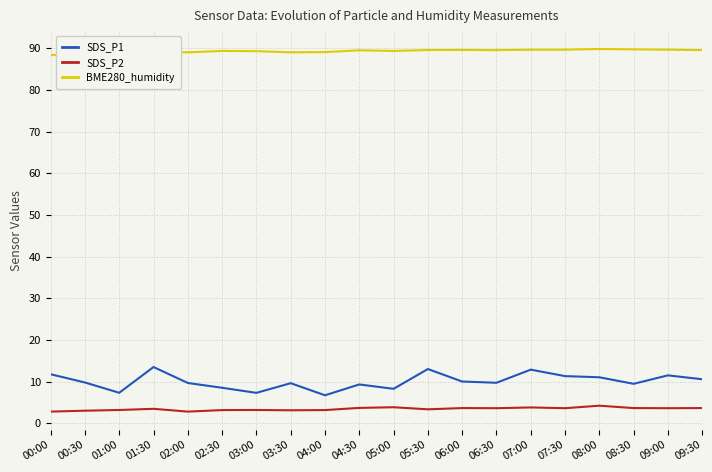

What is the minimum value for SDS_P1?

6.7